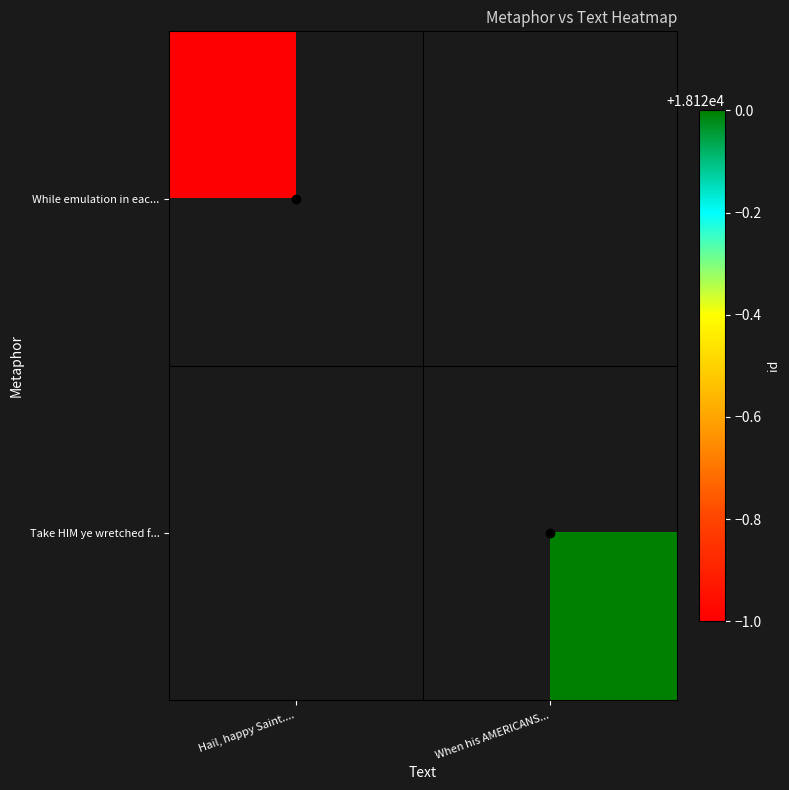

What is the maximum value shown in the chart?

18120.0